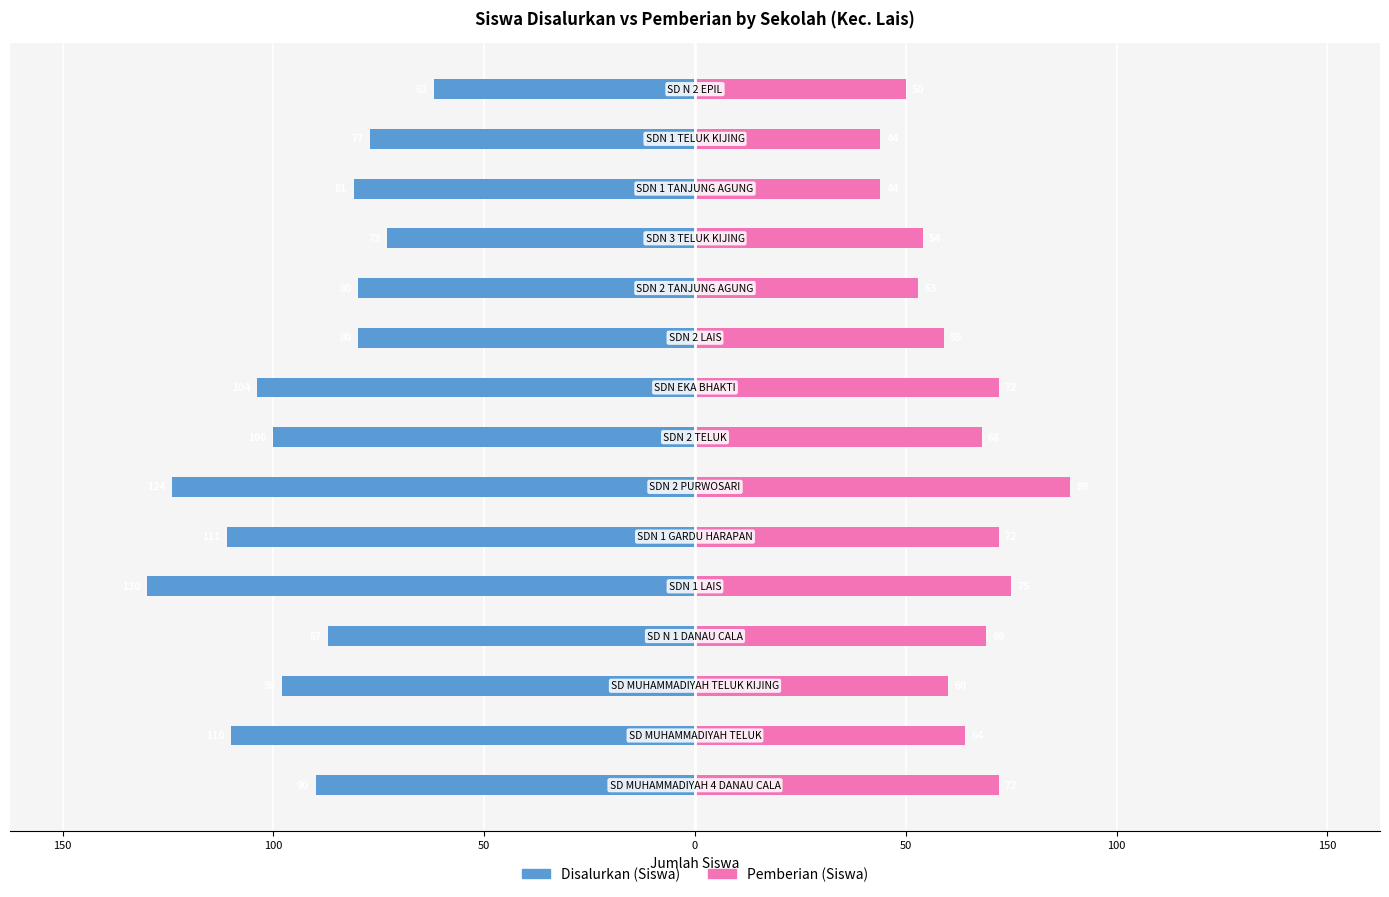

What is the difference between the second highest and second lowest values in the Disalurkan (Siswa) series?

51